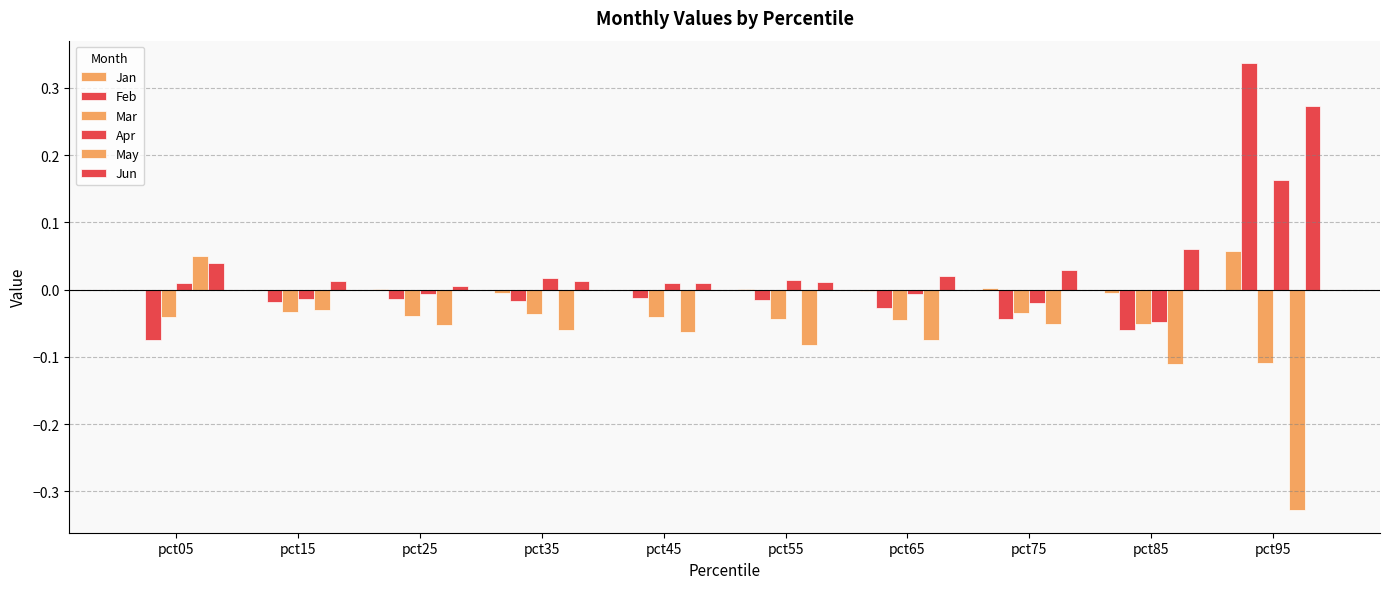

Are the bars grouped side by side (vs. stacked)?

Yes